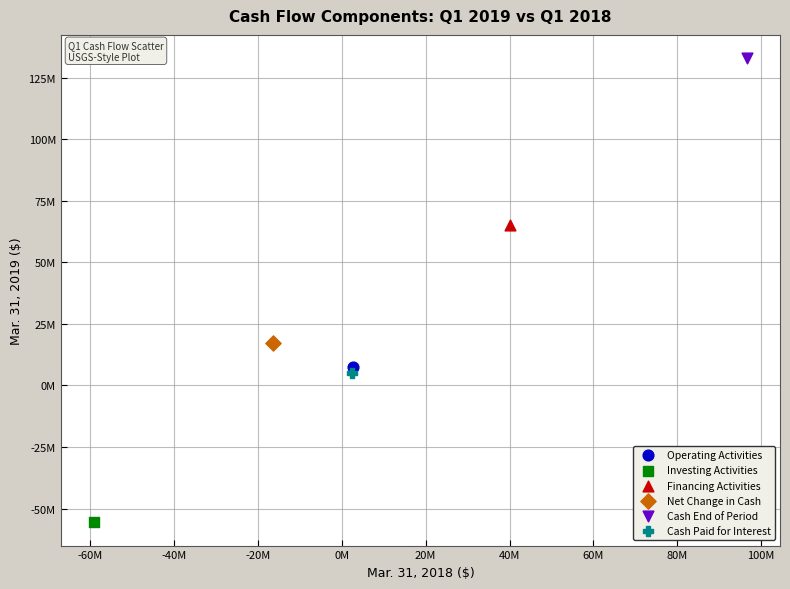

Which series reaches the maximum Y coordinate?

Cash End of Period